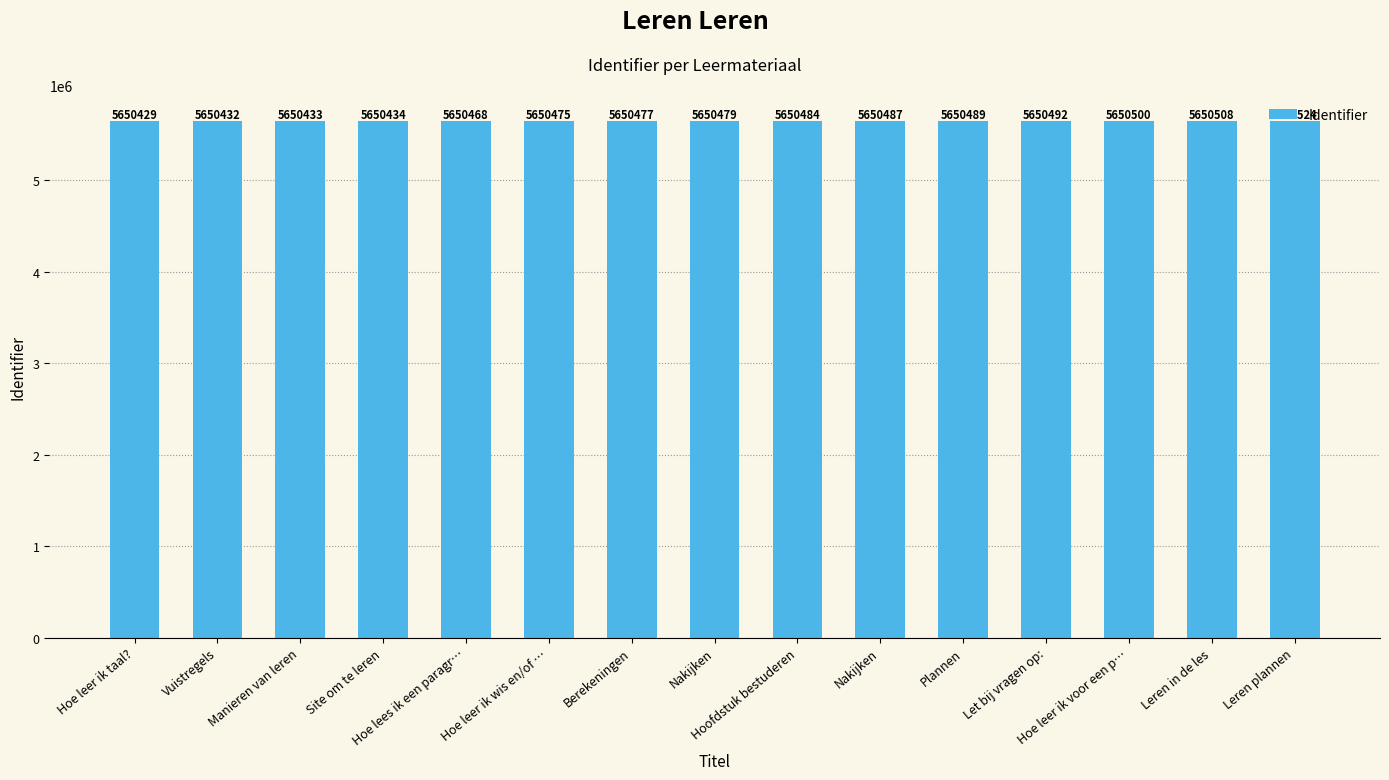

Are the bars horizontal?

No